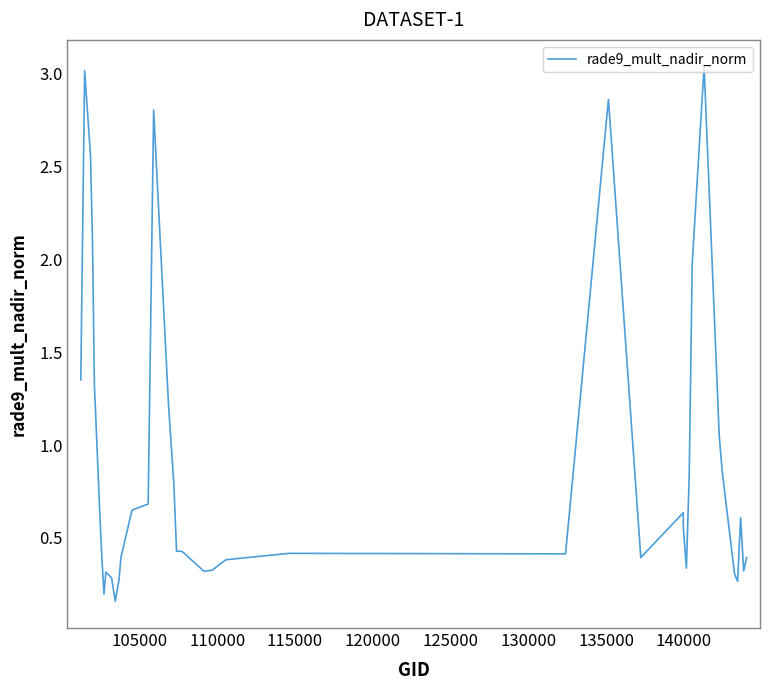

Reading left to right, extract all data points from this chart.

1.4	3.0	2.6	2.1	1.3	0.6	0.4	0.2	0.3	0.3	0.2	0.3	0.4	0.6	0.7	2.8	1.2	0.8	0.4	0.4	0.3	0.3	0.4	0.4	0.4	2.9	0.4	0.6	0.6	0.3	0.8	2.0	3.0	1.0	0.9	0.3	0.3	0.6	0.3	0.4